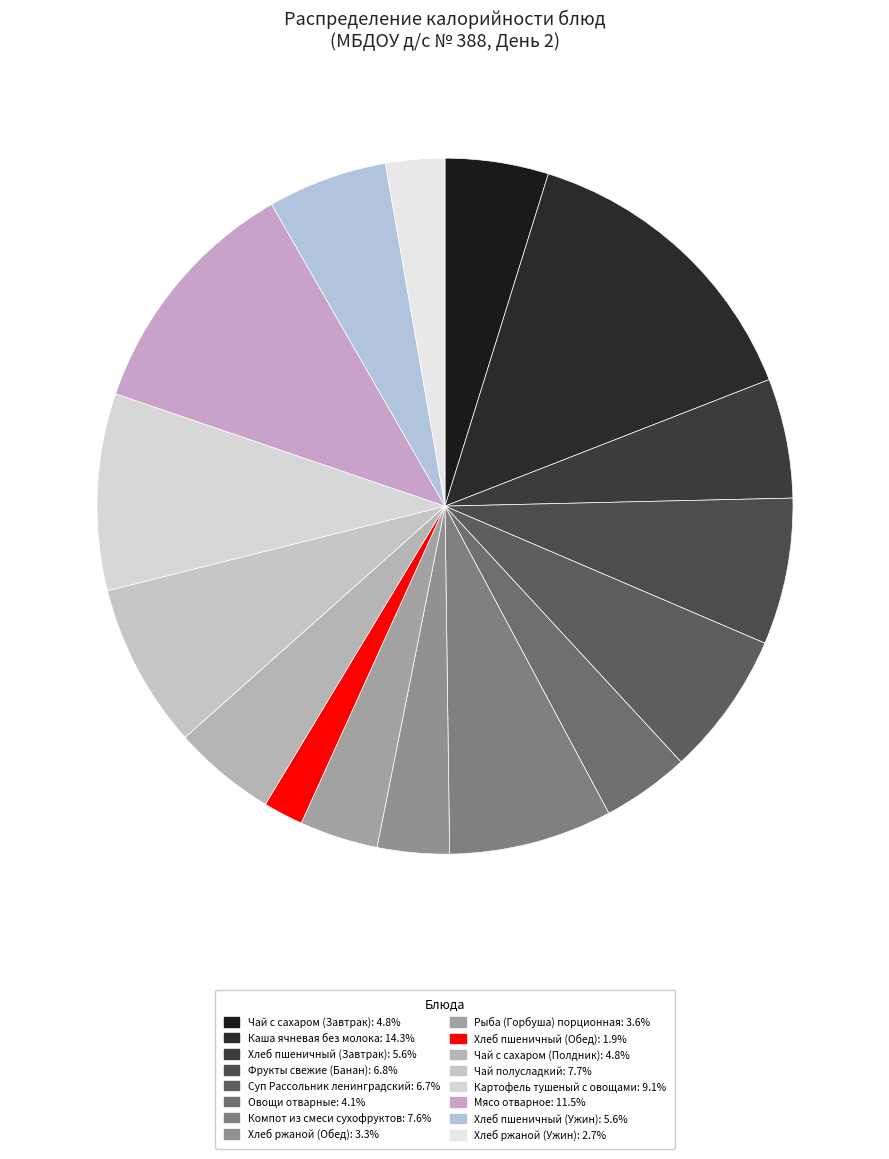

What percentage is the Чай полусладкий slice, to the nearest percent?

8%